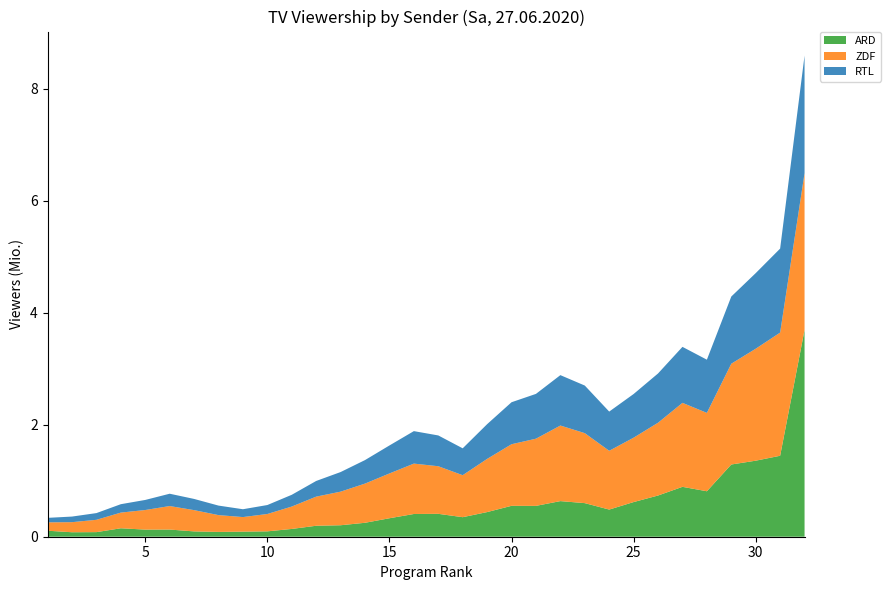

Reading left to right, list all the values displayed in this chart.

ARD: 0.1	0.1	0.1	0.2	0.1	0.1	0.1	0.1	0.1	0.1	0.1	0.2	0.2	0.2	0.3	0.4	0.4	0.3	0.4	0.6	0.6	0.6	0.6	0.5	0.6	0.7	0.9	0.8	1.3	1.4	1.4	3.7
ZDF: 0.1	0.2	0.2	0.3	0.3	0.4	0.4	0.3	0.3	0.3	0.4	0.5	0.6	0.7	0.8	0.9	0.8	0.8	0.9	1.1	1.2	1.4	1.2	1.1	1.1	1.3	1.5	1.4	1.8	2.0	2.2	2.8
RTL: 0.1	0.1	0.1	0.1	0.2	0.2	0.2	0.2	0.1	0.2	0.2	0.3	0.3	0.4	0.5	0.6	0.6	0.5	0.6	0.8	0.8	0.9	0.8	0.7	0.8	0.9	1.0	0.9	1.2	1.4	1.5	2.1